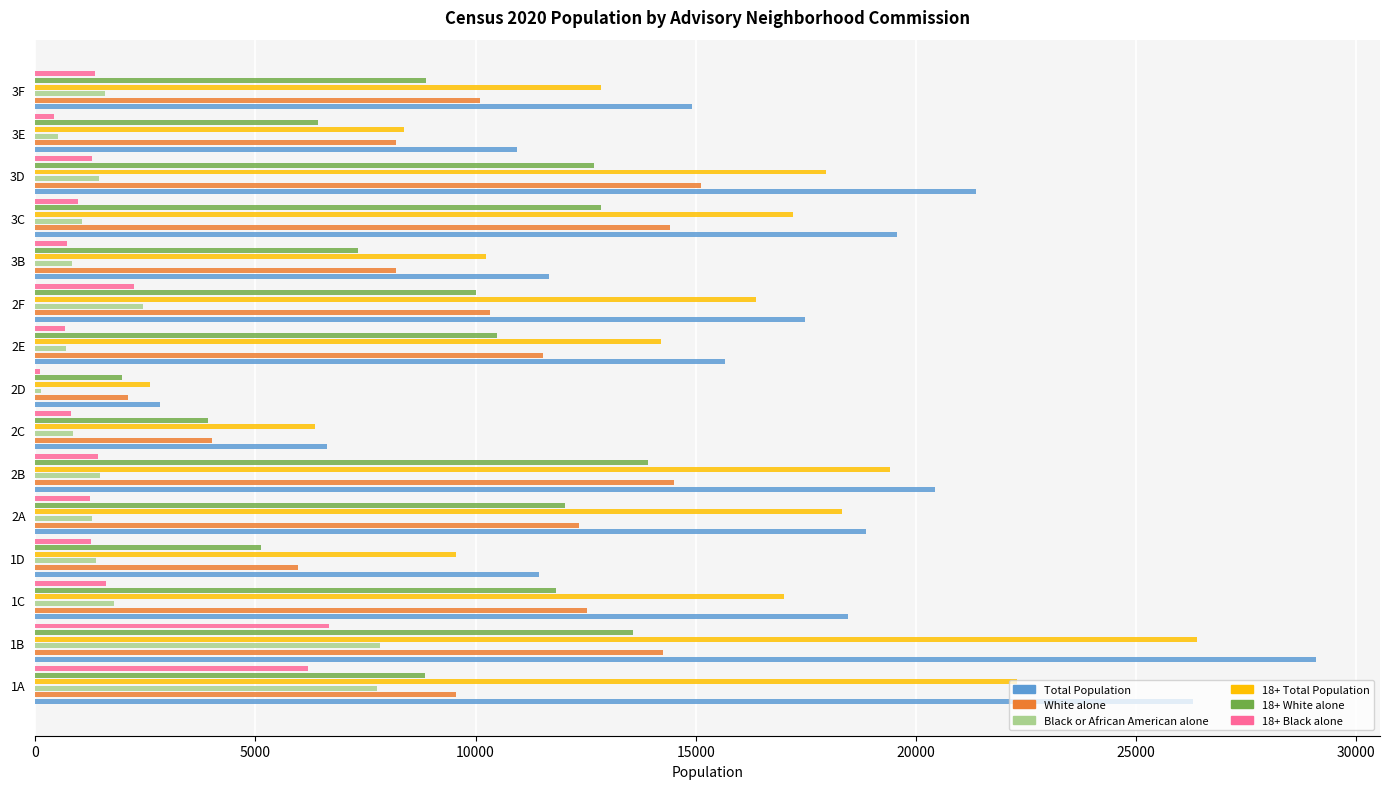

What are all the series names shown in the legend?

Total Population, White alone, Black or African American alone, 18+ Total Population, 18+ White alone, 18+ Black alone